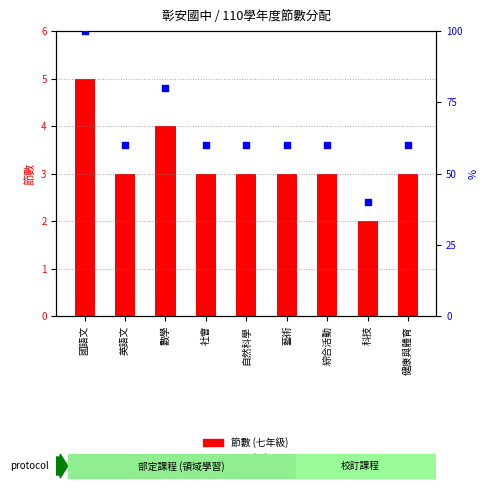

What is the total value across all series at 英語文?

63